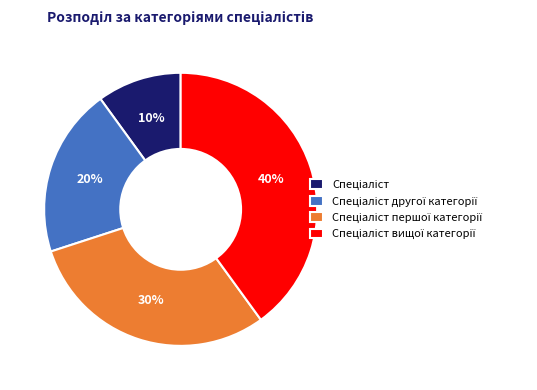

To the nearest percent, what is the difference between the largest and smallest slice percentages?

30%